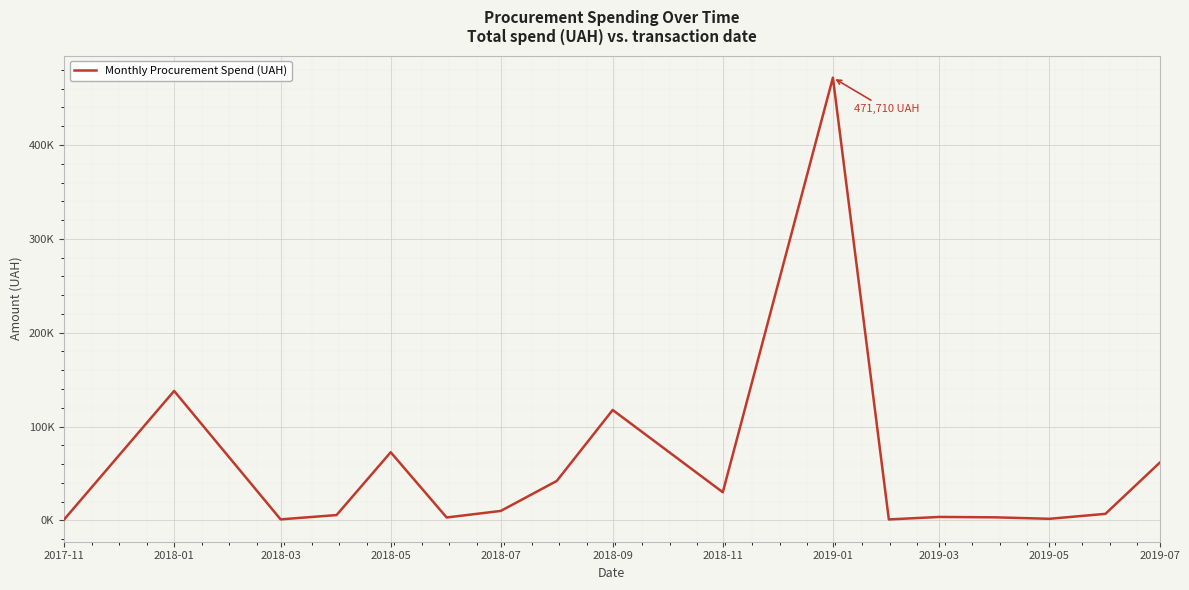

At which category does the chart reach its peak across all series?

2019-01